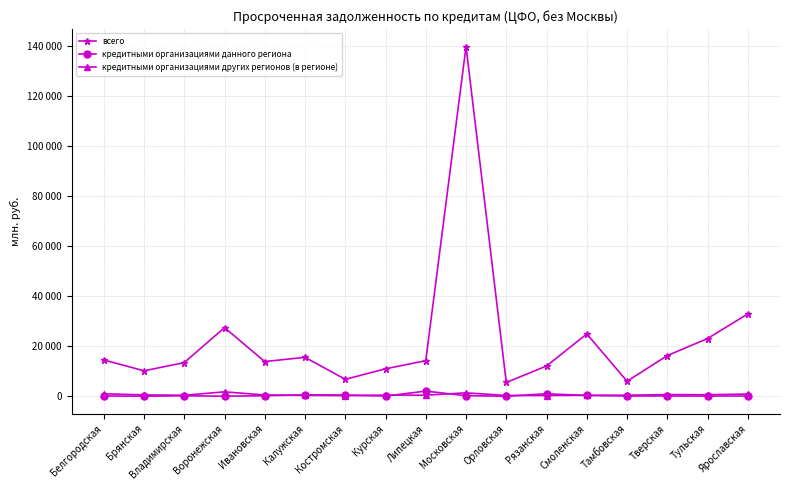

Which category has the highest value in the всего series?

Московская